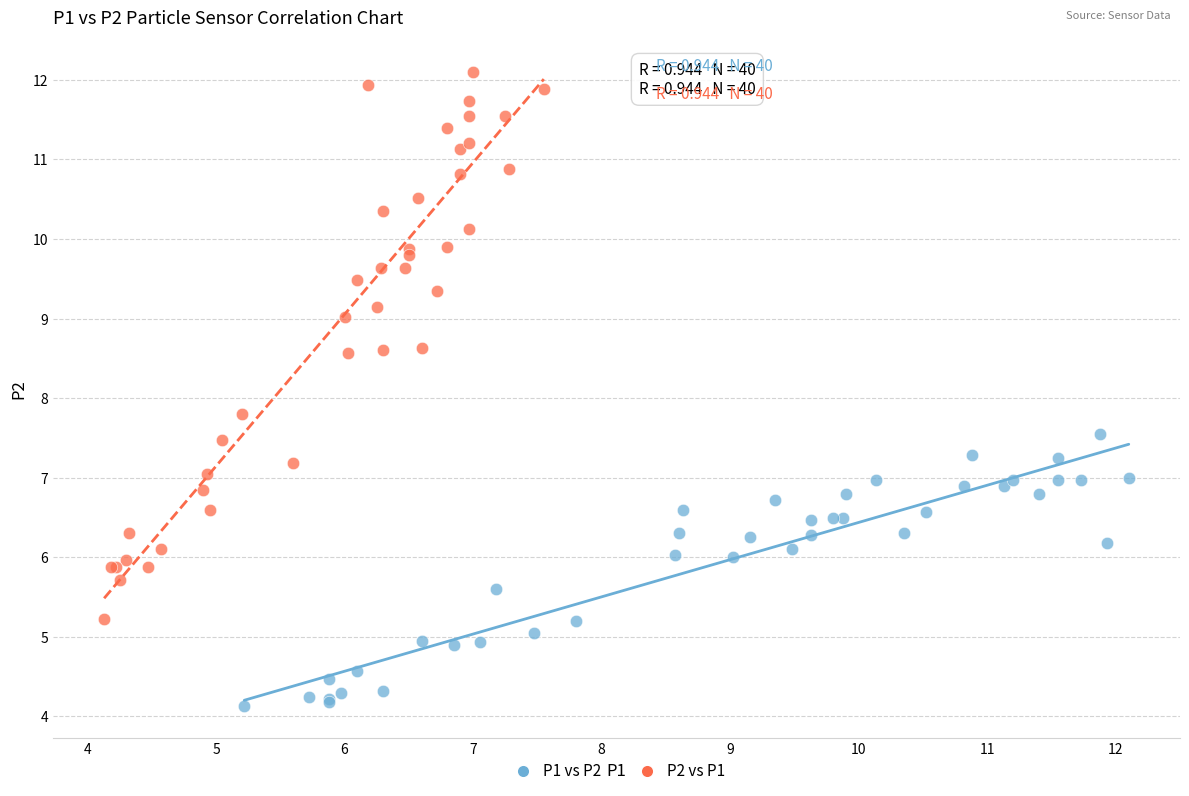

Which series contains the highest Y value?

P2 vs P1